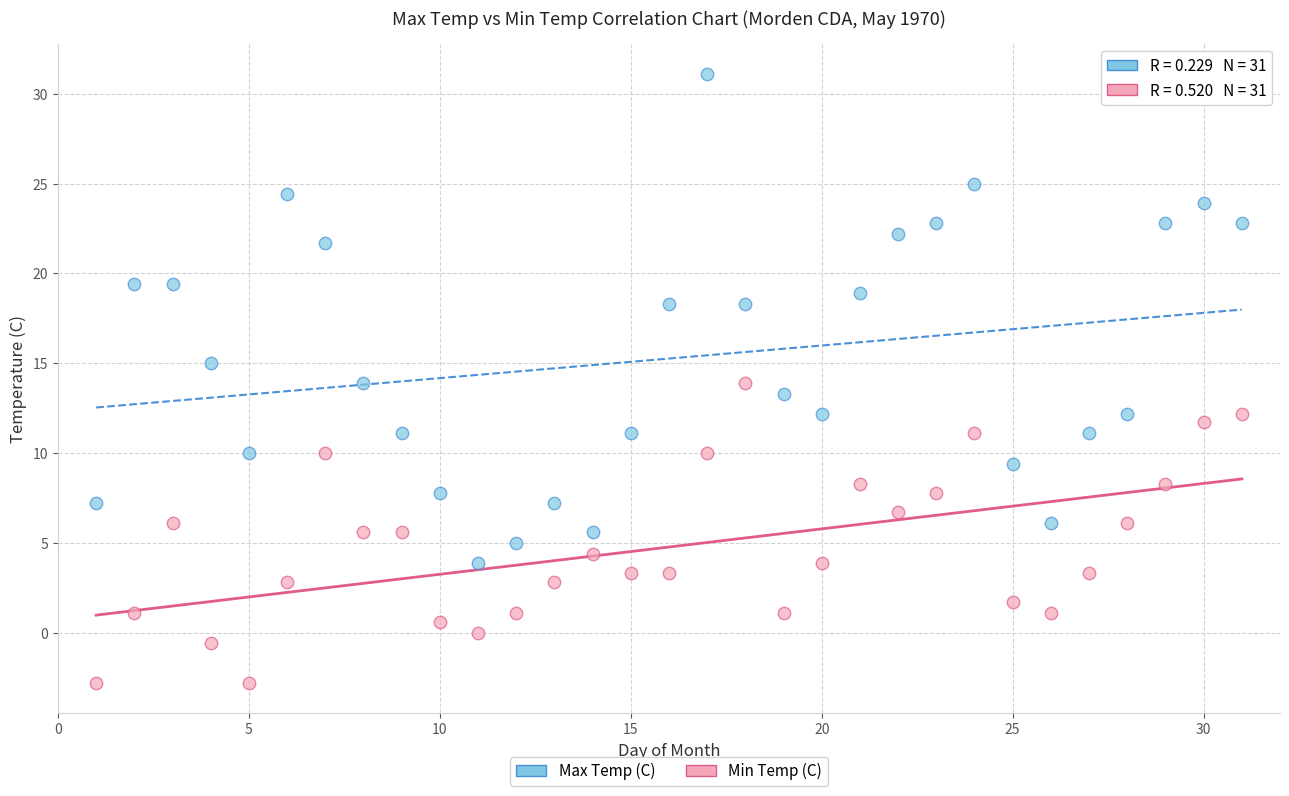

Which series contains the highest Y value?

Max Temp (C)